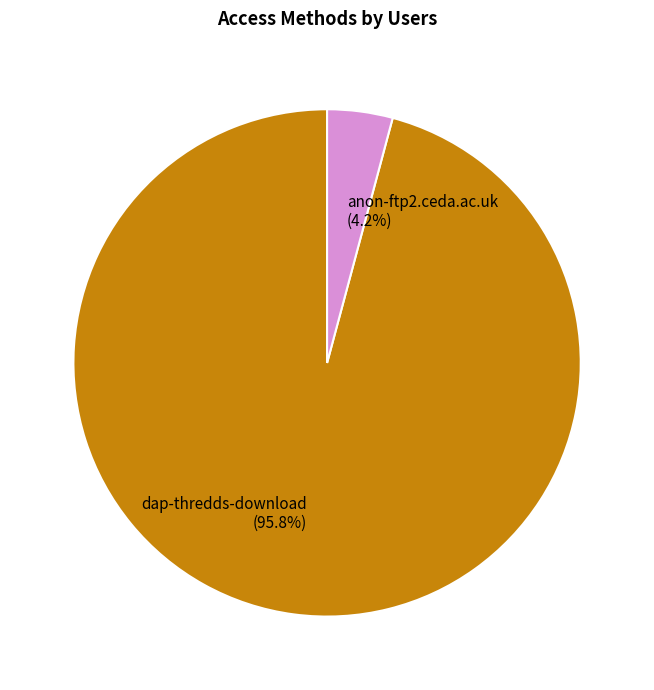

How many segments does this pie chart have?

2